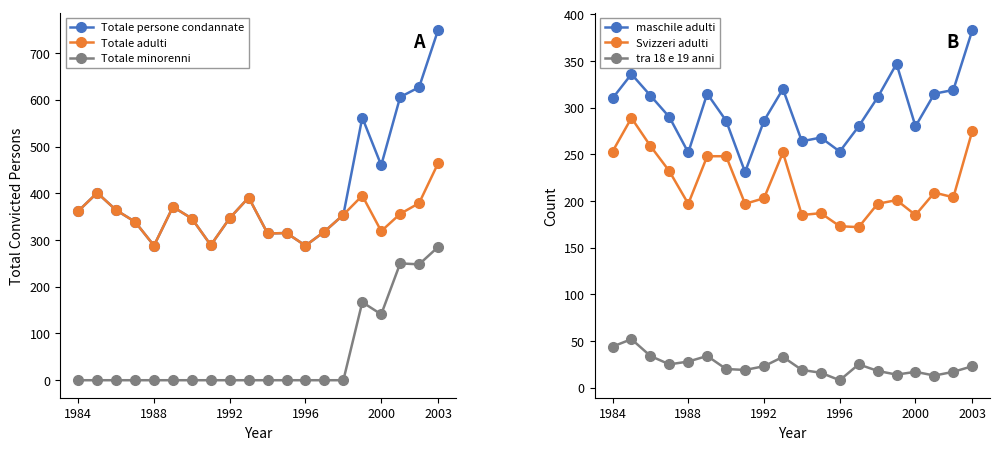

What are all the series names shown in the legend?

Totale persone condannate, Totale adulti, Totale minorenni, maschile adulti, Svizzeri adulti, tra 18 e 19 anni